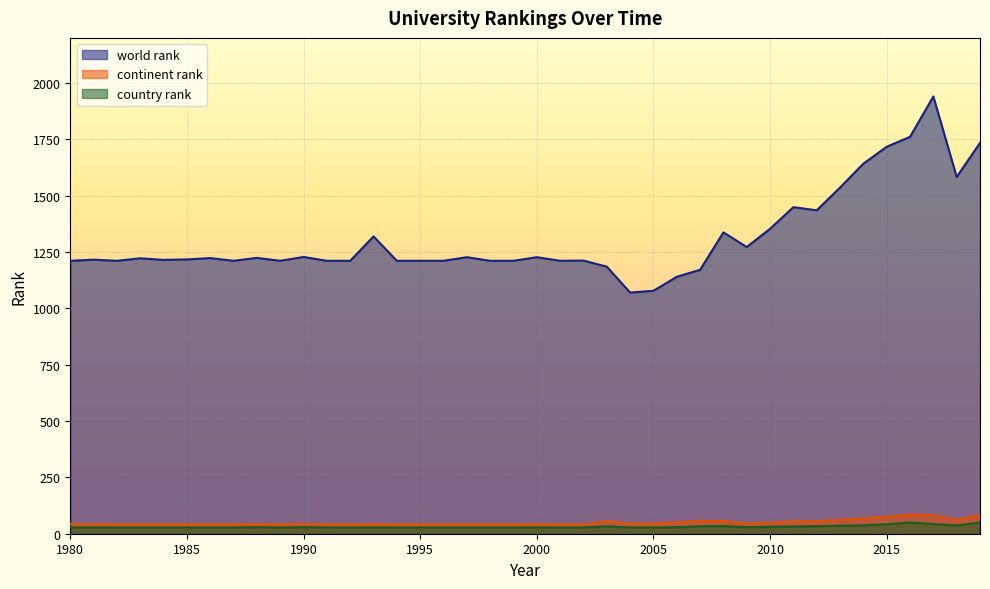

True or false: world rank and continent rank cross at least once.

False